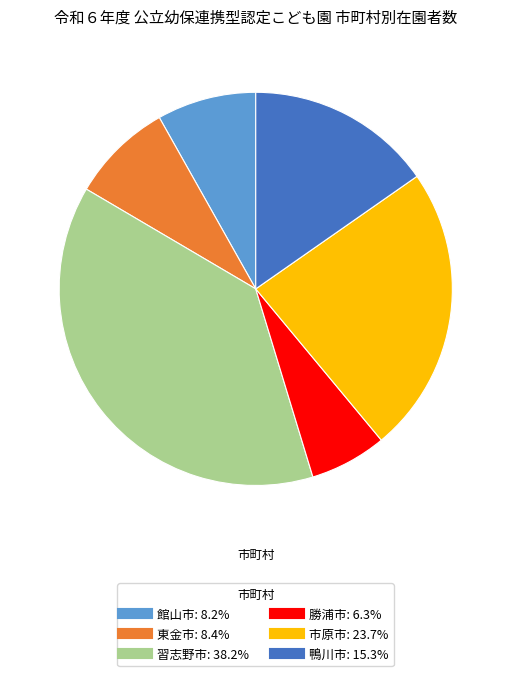

Does any single category account for the majority?

No